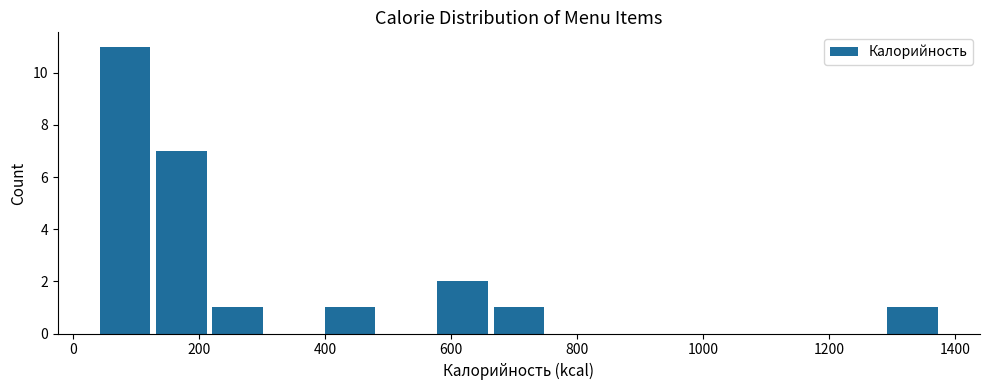

Which range on the x-axis has the tallest bar?

40 to 120